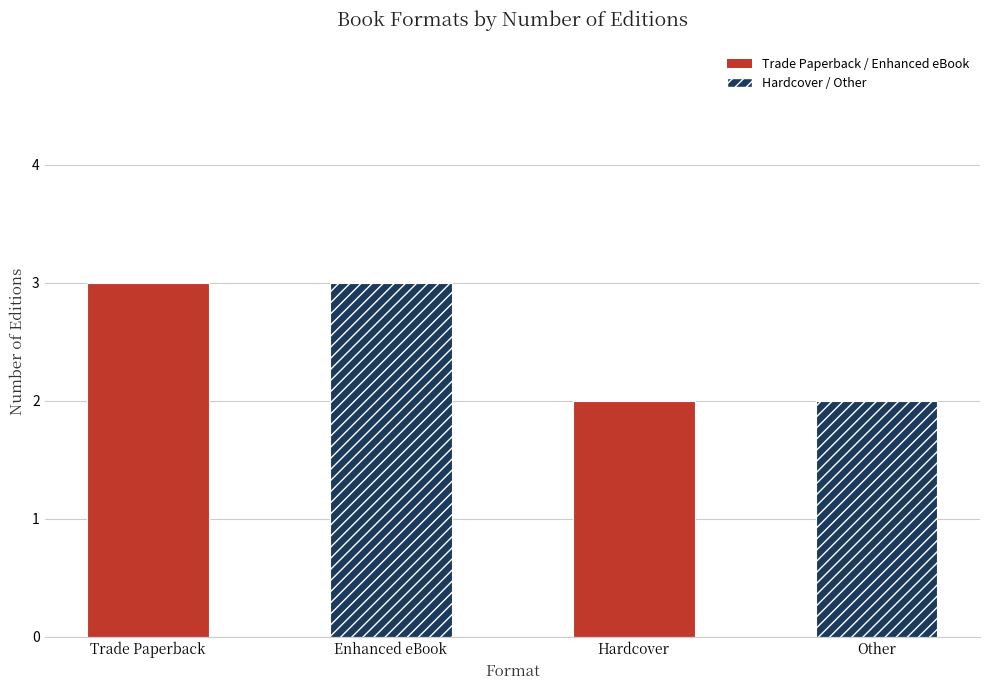

What is the difference between the values at Other and Trade Paperback?

1